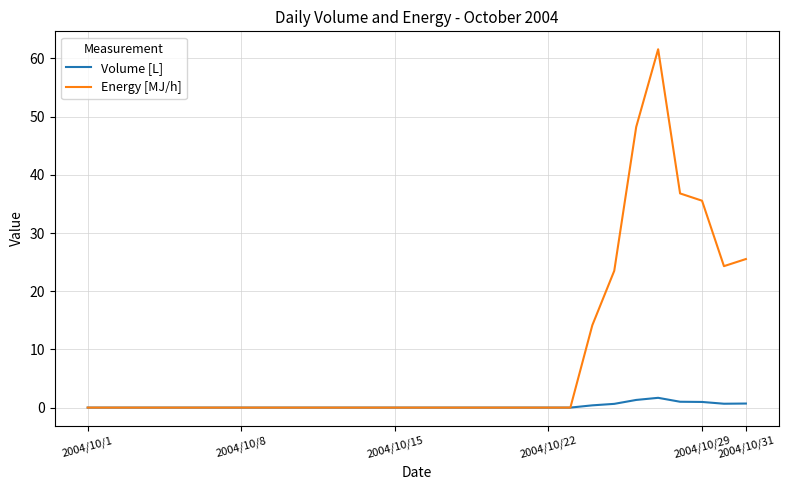

Which series has the largest range (max minus min)?

Energy [MJ/h]